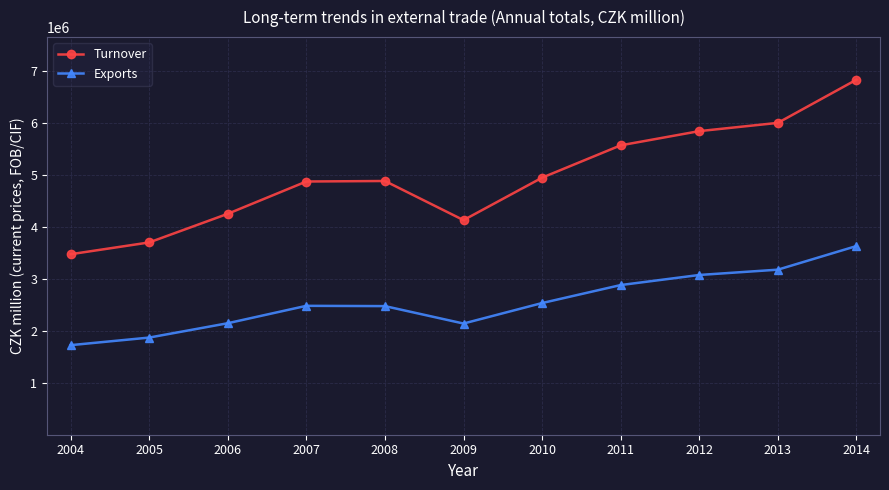

Which category has the lowest value across all series?

2004